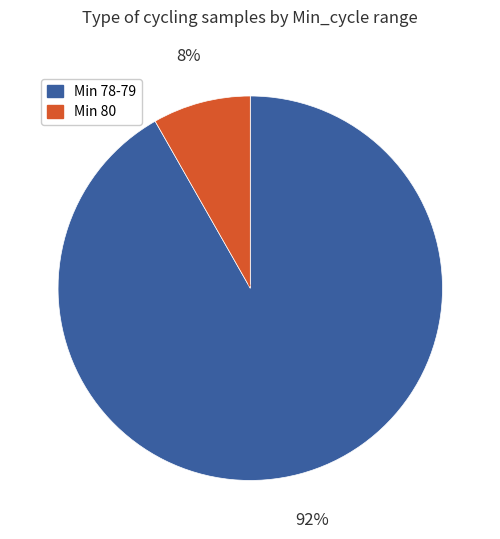

To the nearest percent, what is the difference between the largest and smallest slice percentages?

84%